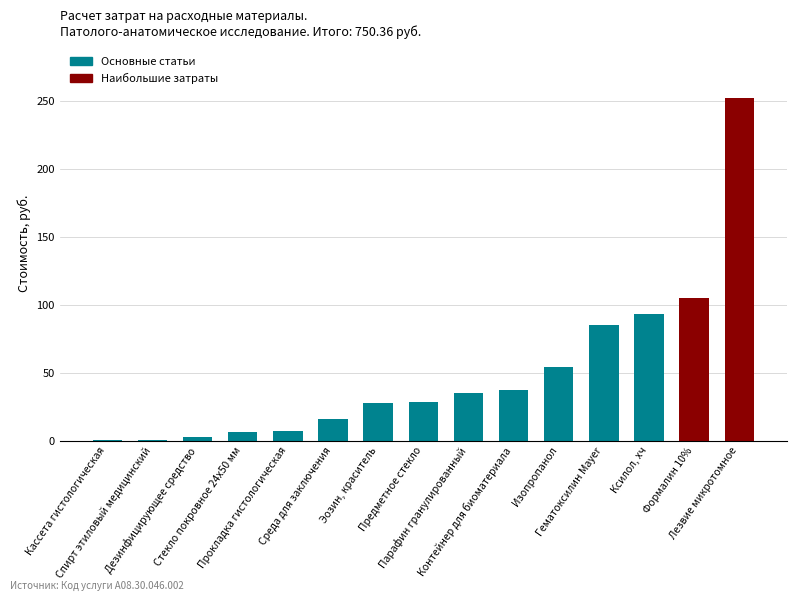

Is it true that the value at Изопропанол is 54.2?

True